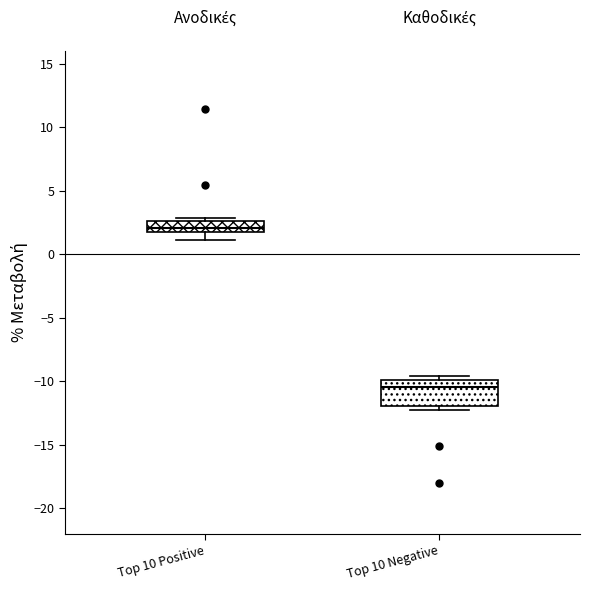

Where does the lower whisker of the box for Top 10 Positive end on the y-axis? The values are not printed on the chart, so give them approximately, as read against the axis.

1.0